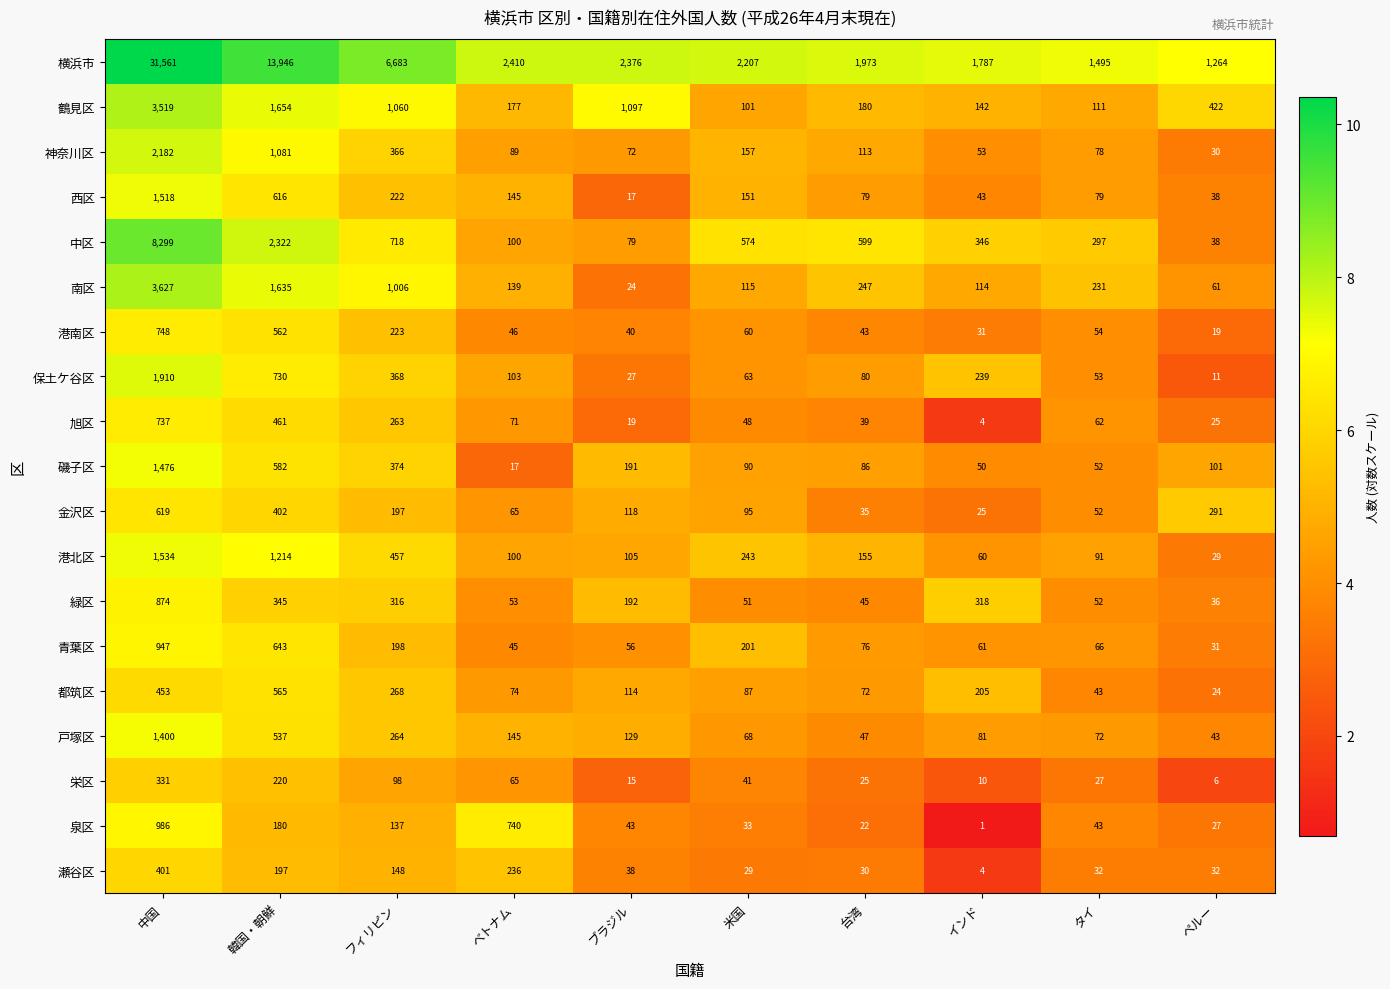

What is the maximum value for 鶴見区?

3519